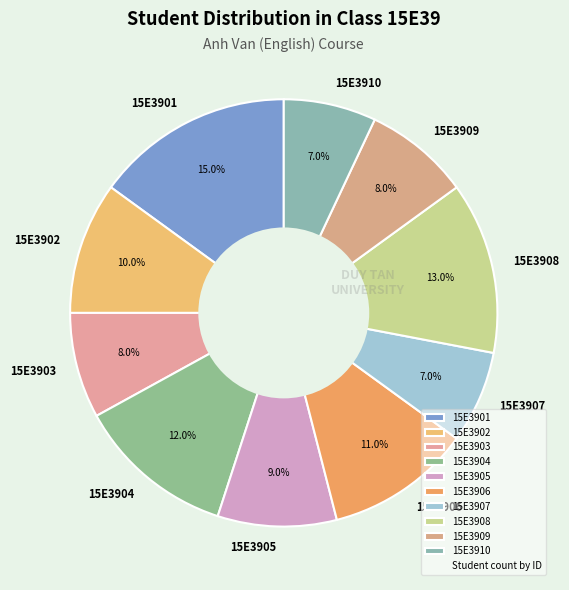

Which has a higher value, 15E3902 or 15E3908?

15E3908